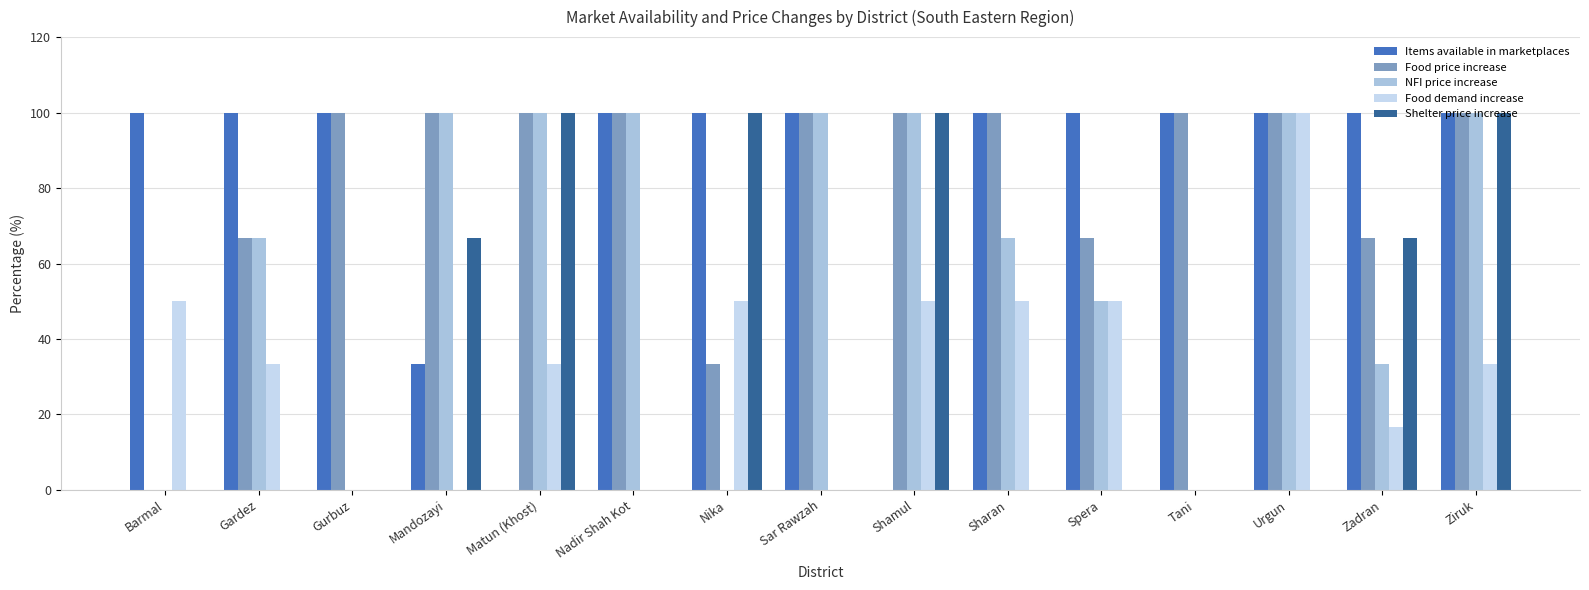

What is the difference between the maximum and minimum values in the Food price increase series?

100.0